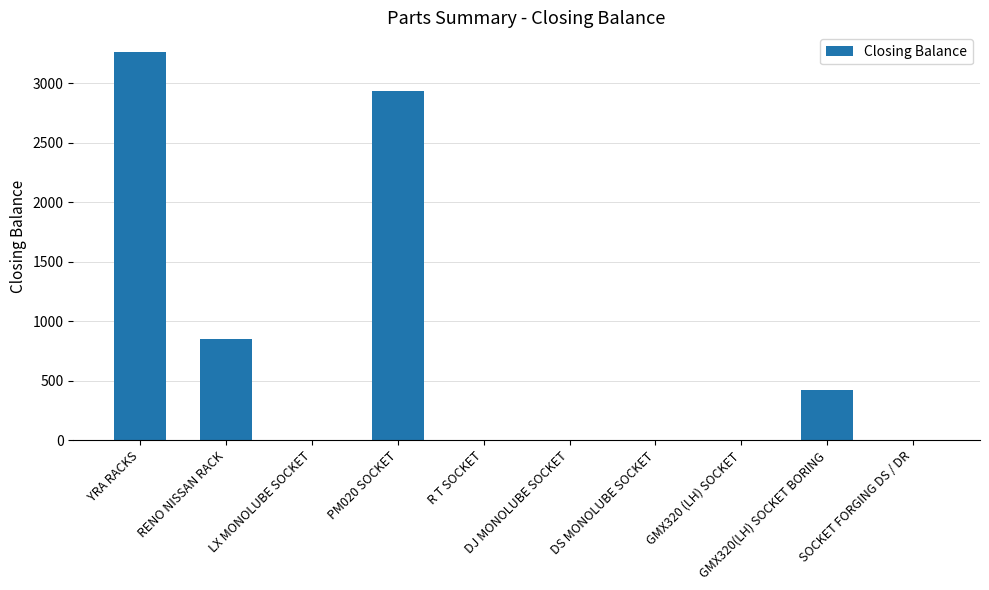

What is the maximum value shown in the chart?

3263